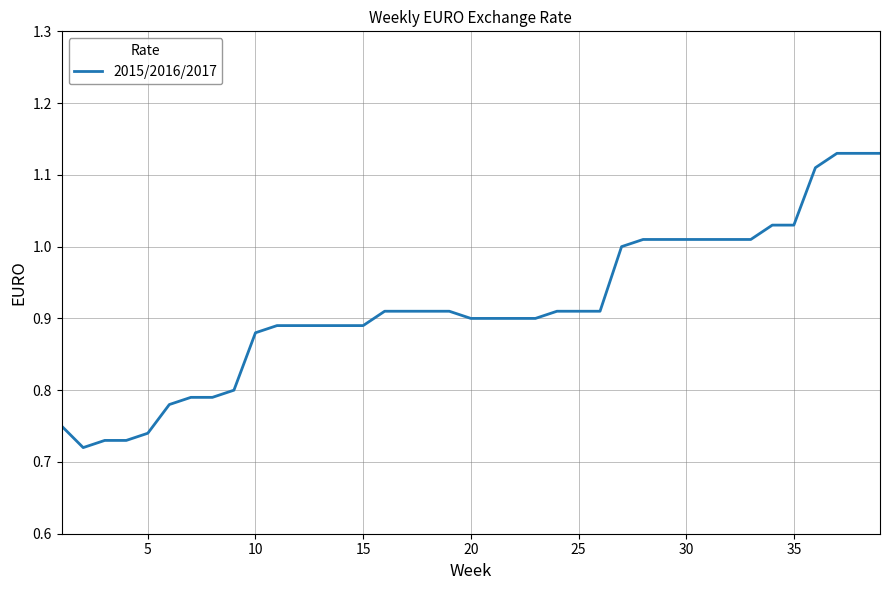

What is the difference between the maximum and minimum values?

0.4